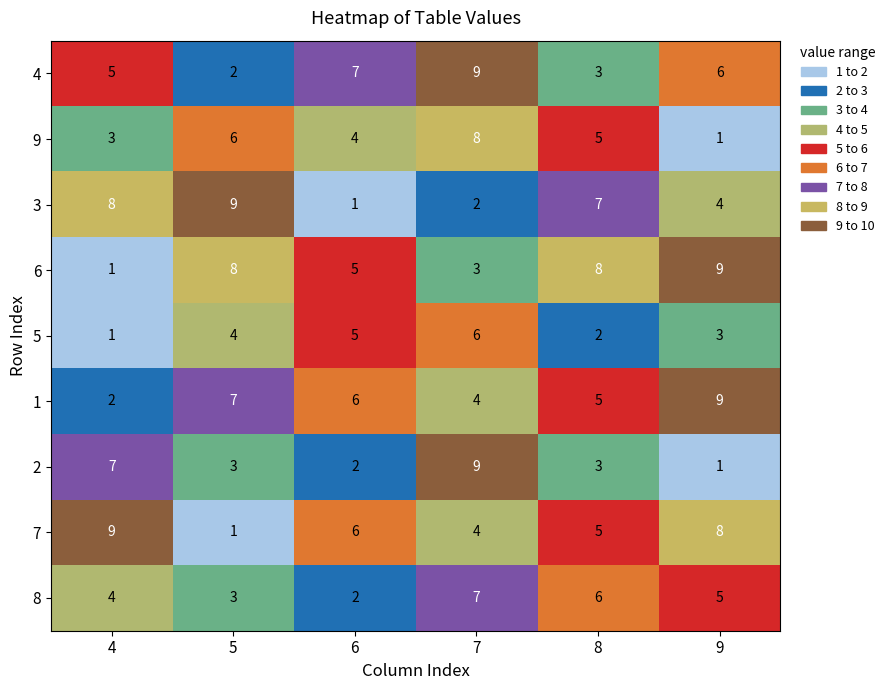

What is the spread (max minus min) of values at 4?

8